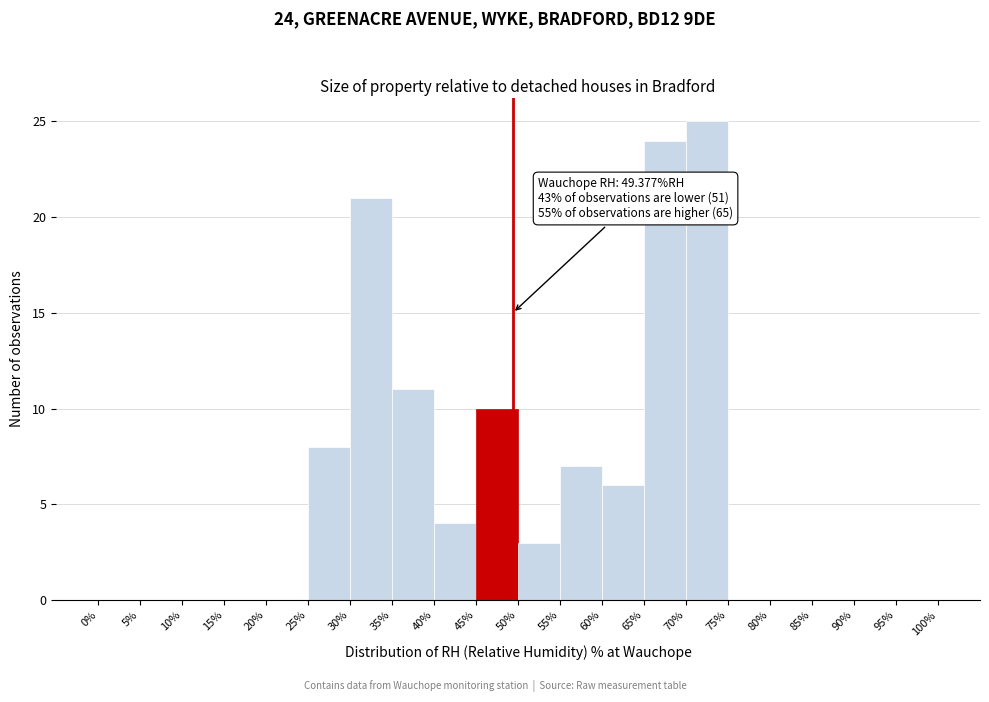

Which range on the x-axis has the tallest bar?

70% to 75%